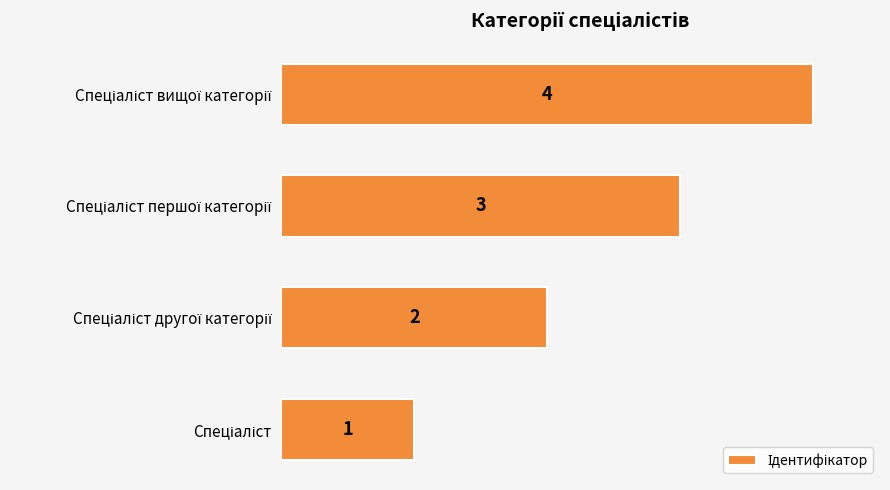

How many values are between 2 and 4?

3